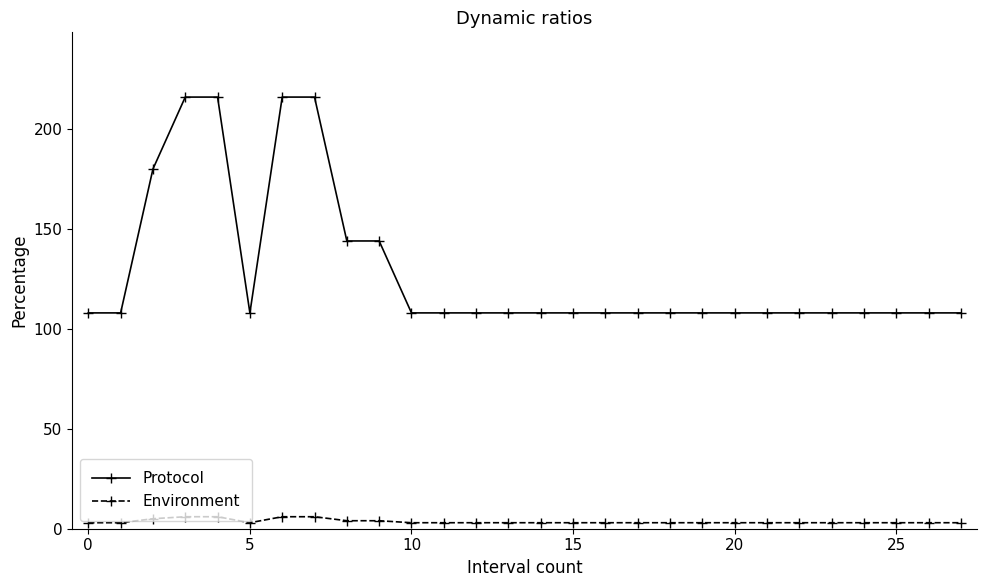

List the series in order of their overall mean, highest first.

Protocol, Environment